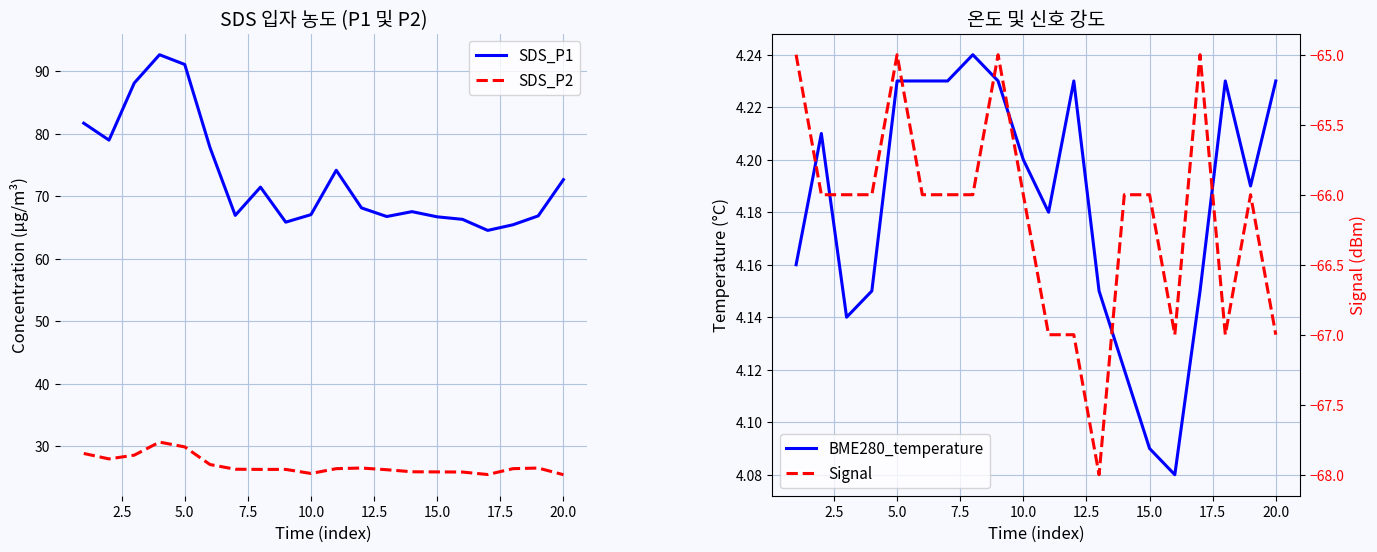

True or false: SDS_P1 and SDS_P2 intersect in this chart.

False